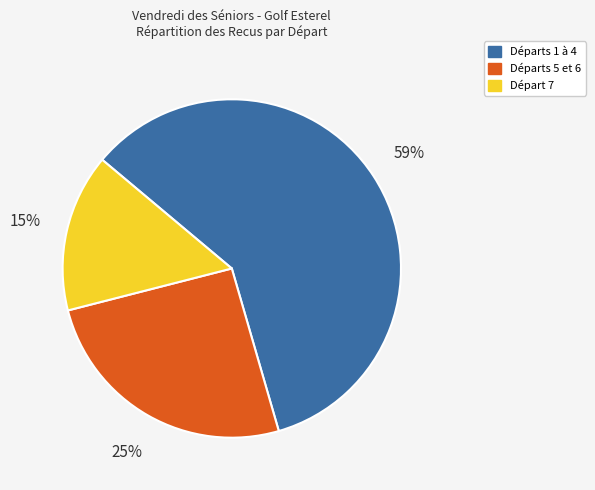

To the nearest percent, what is the difference between the largest and smallest slice percentages?

44%